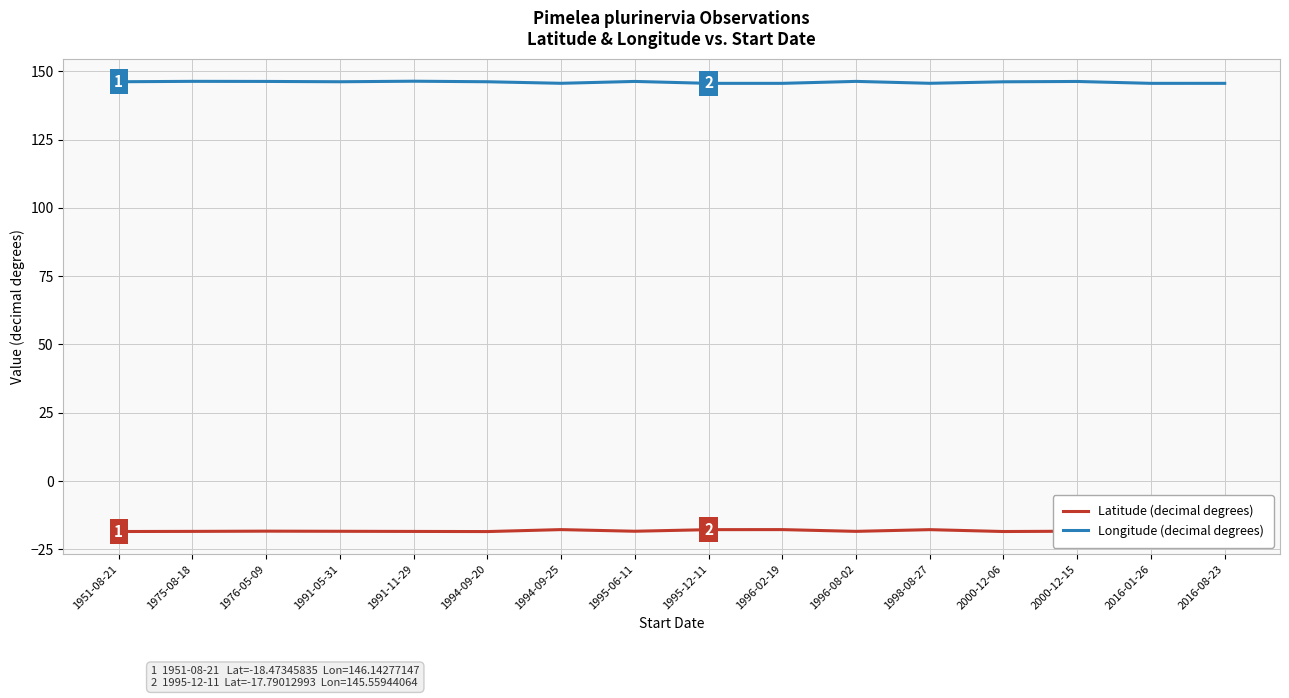

Rank the series at 1991-05-31 from highest to lowest value.

Longitude (decimal degrees), Latitude (decimal degrees)